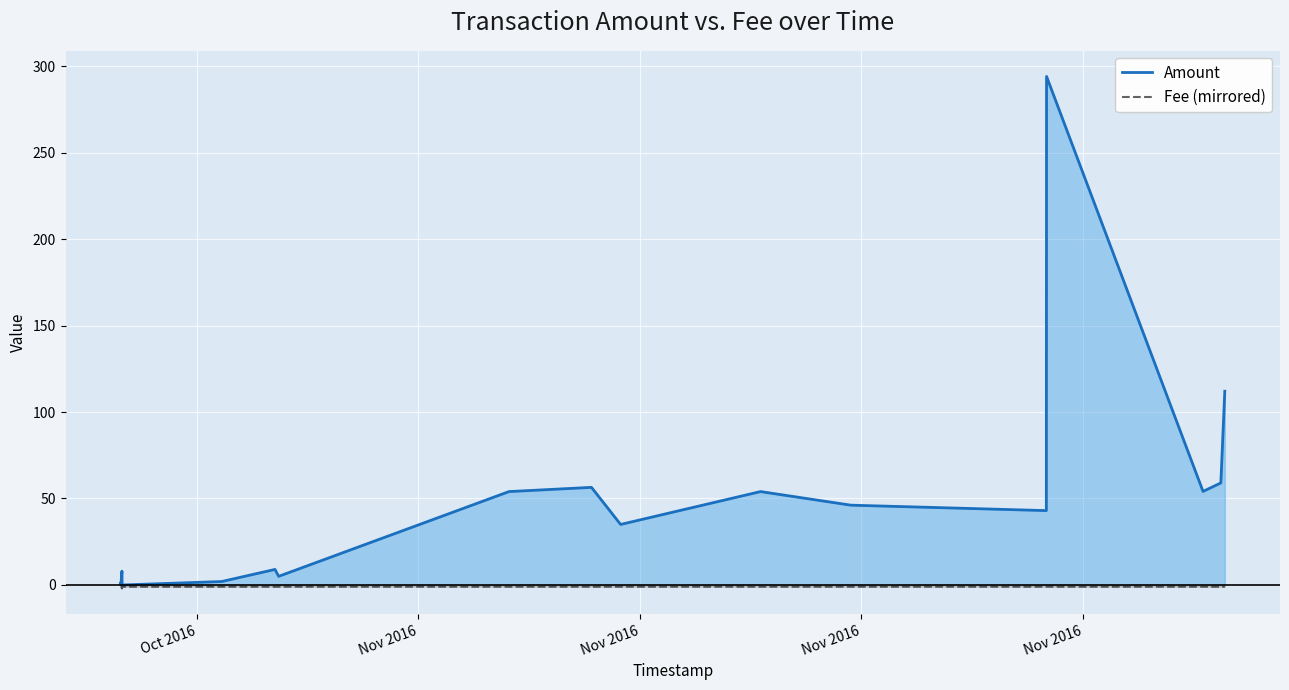

Reading left to right, list all the values displayed in this chart.

Amount: 1.0	0.0	8.0	0.0	2.0	9.0	5.0	54.0	56.4	35.0	54.0	46.1	43.0	294.0	54.1	59.0	112.0
Fee (mirrored): -1.0	-1.0	-2.0	-1.0	-1.0	-1.0	-1.0	-1.0	-1.0	-1.0	-1.0	-1.0	-1.0	-1.0	-1.0	-1.0	-1.0